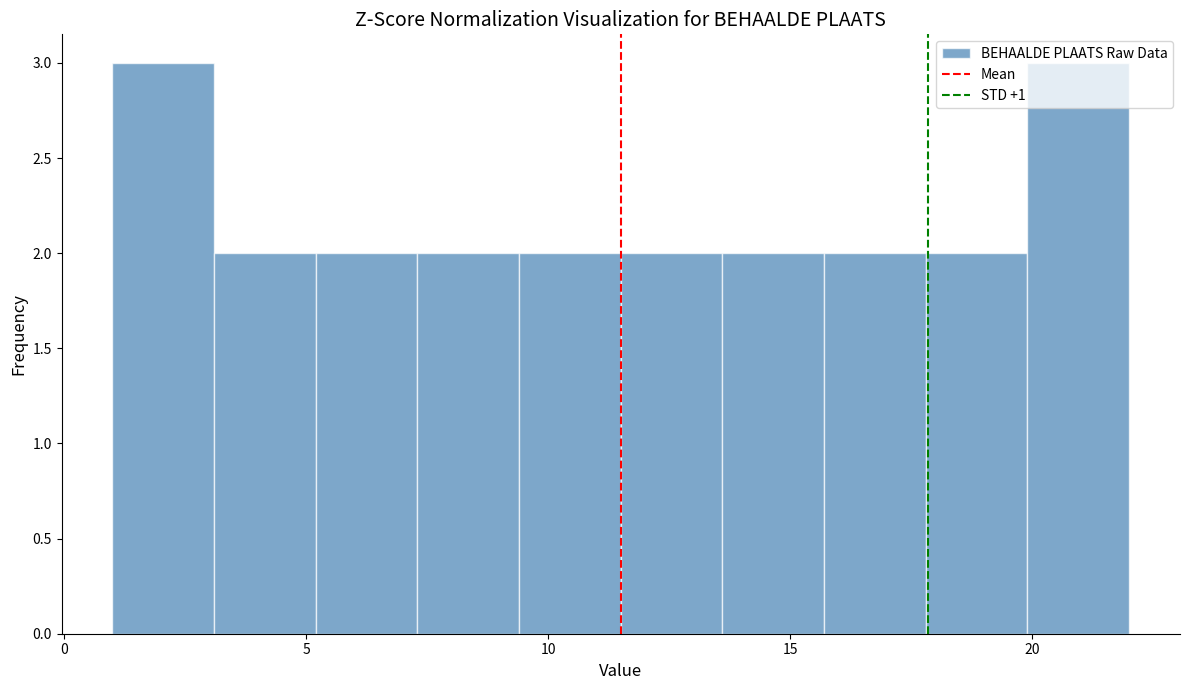

Reading left to right, transcribe this chart: for each bar, give the range it covers on the x-axis and its height. Neither the bar edges nor the heights are printed on the chart, so give them approximately, as read against the axes.

1.0 to 3.1: 3
3.1 to 5.2: 2
5.2 to 7.3: 2
7.3 to 9.4: 2
9.4 to 11.5: 2
11.5 to 13.6: 2
13.6 to 15.7: 2
15.7 to 17.8: 2
17.8 to 19.9: 2
19.9 to 22.0: 3